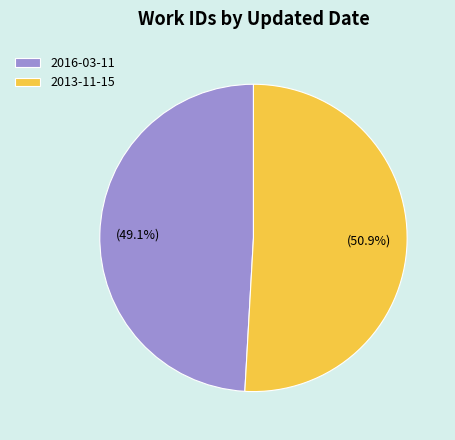

The 2016-03-11 slice represents 49% of the pie. True or false?

True